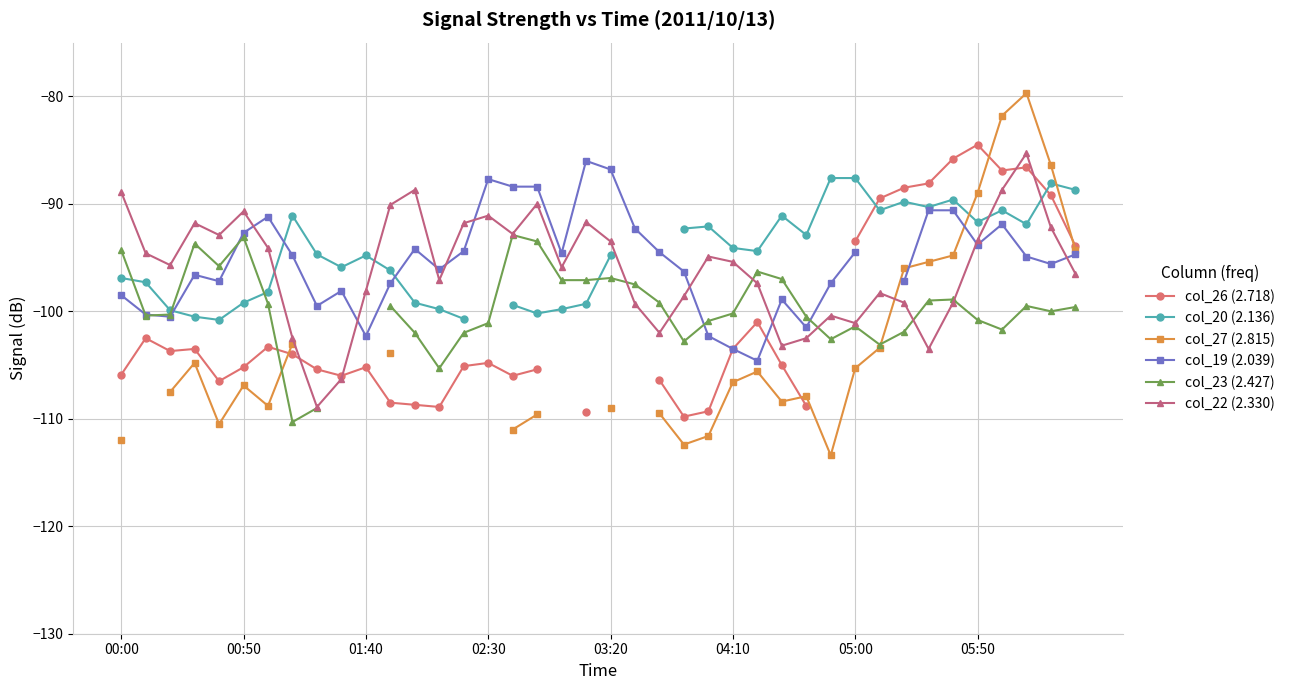

What are all the series names shown in the legend?

col_26 (2.718), col_20 (2.136), col_27 (2.815), col_19 (2.039), col_23 (2.427), col_22 (2.330)